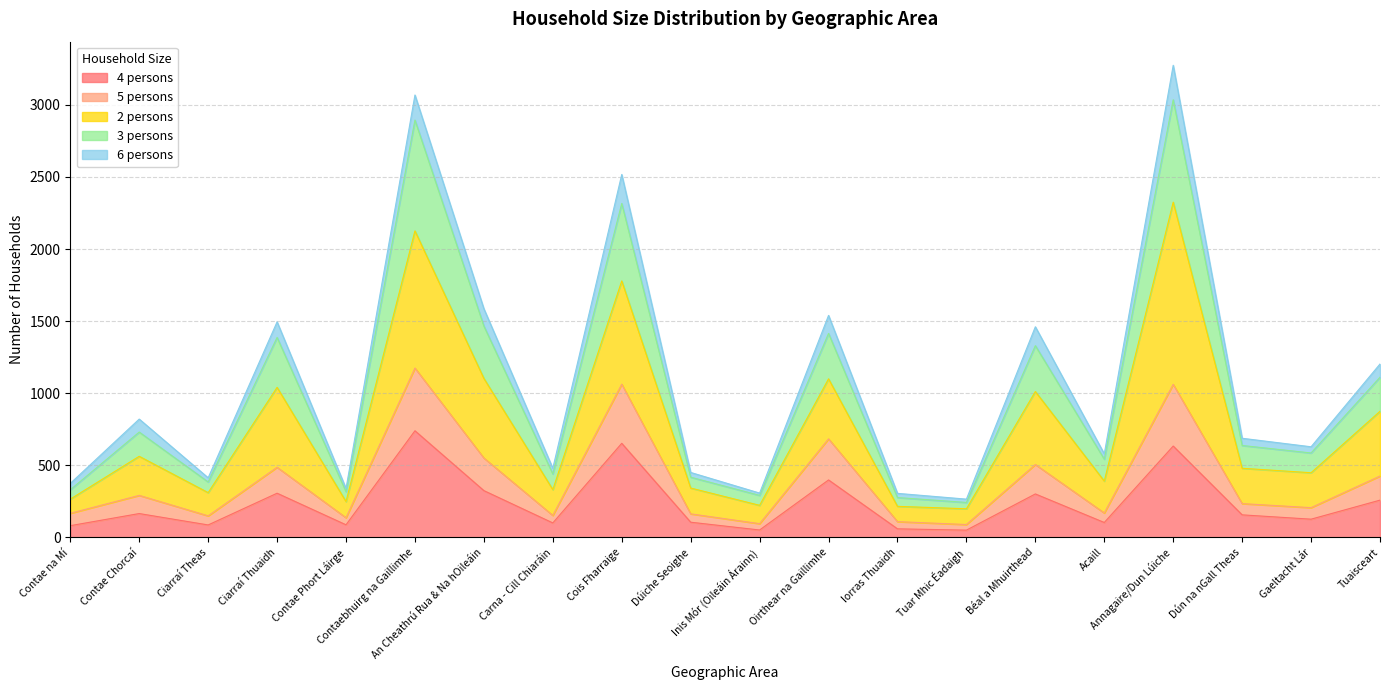

True or false: 5 persons has more than 0 points higher than both neighbors.

True